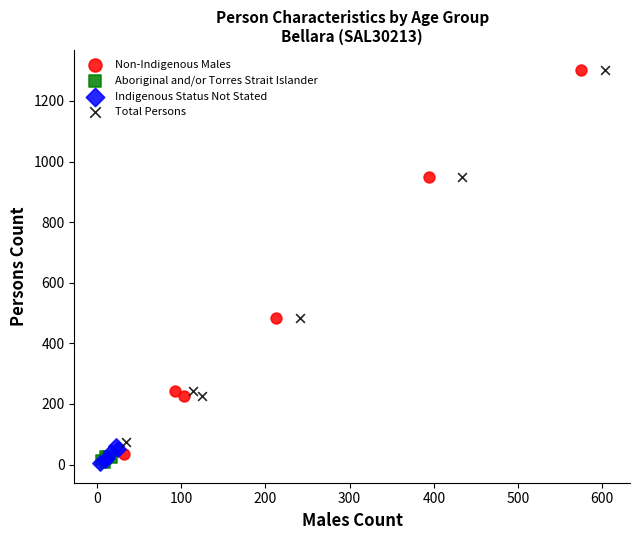

Which series has the largest Y range (max minus min)?

Non-Indigenous Males